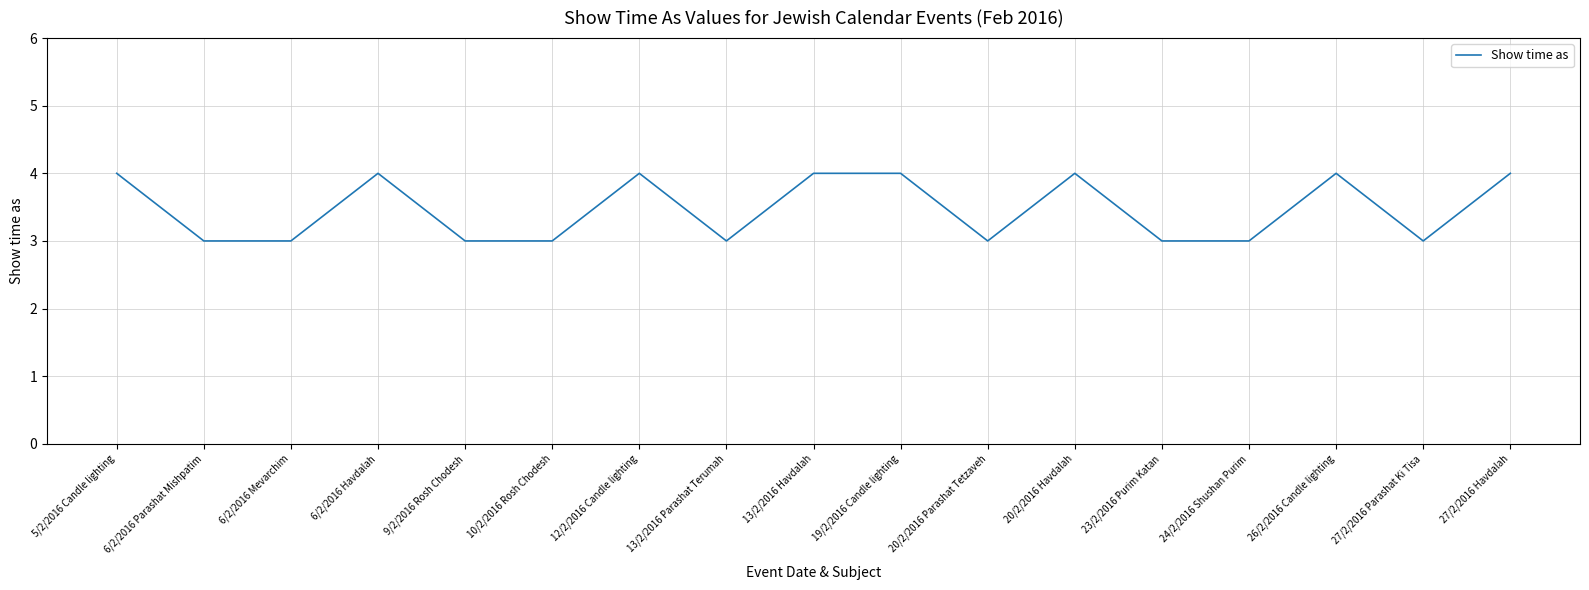

Is it true that the value at 13/2/2016 Parashat Terumah is 4?

False